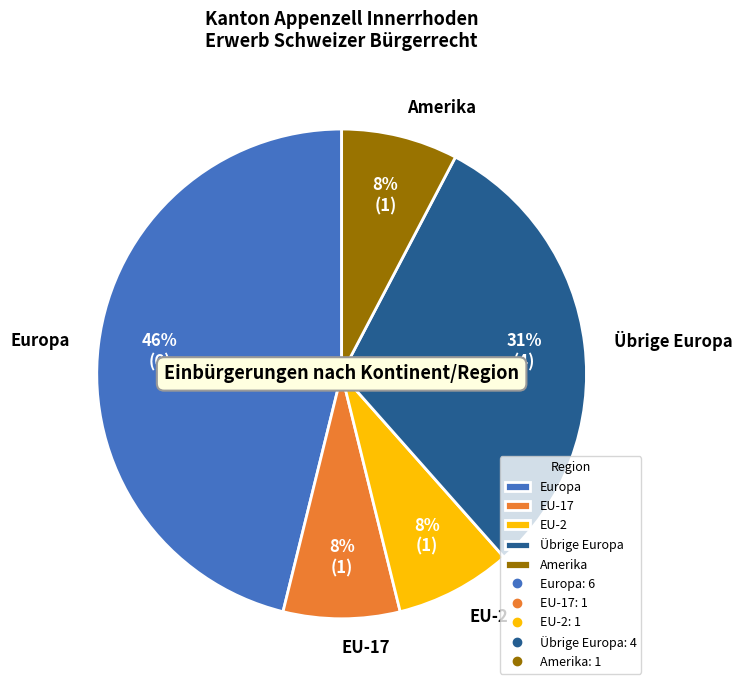

Does any single category account for the majority?

No